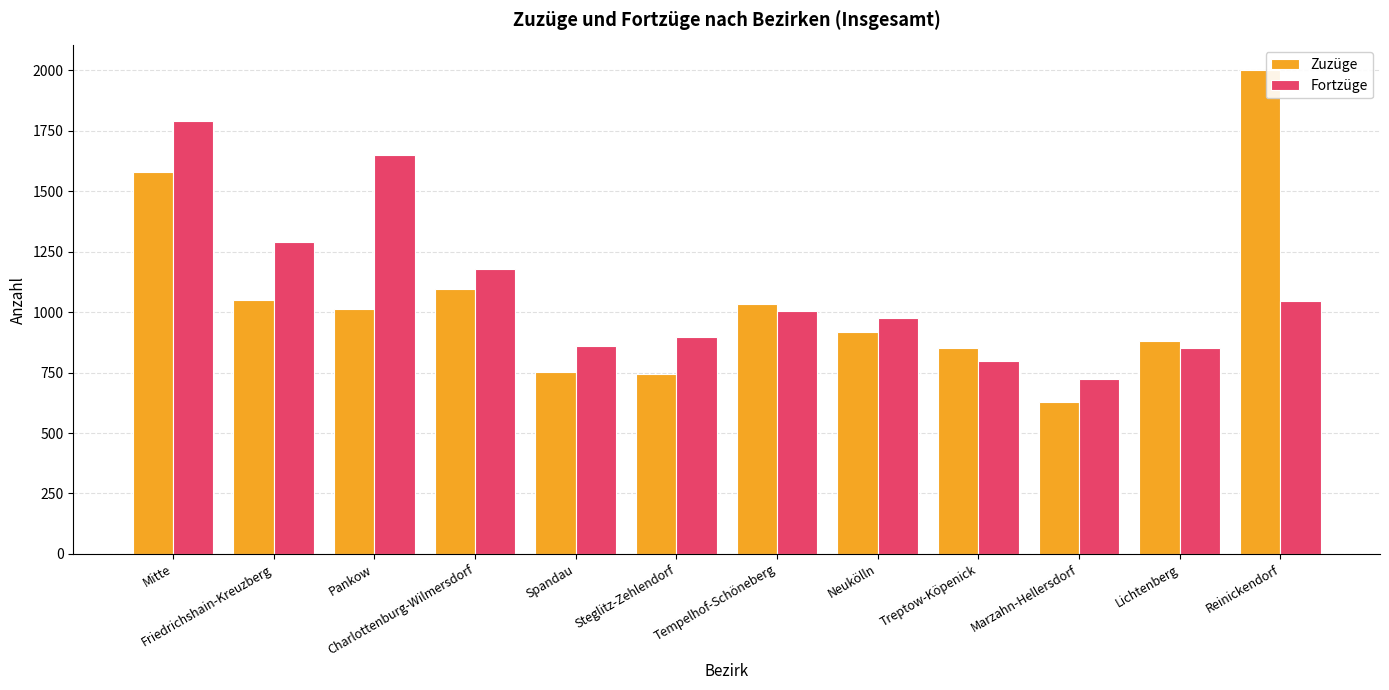

What is the maximum value shown in the chart?

2003